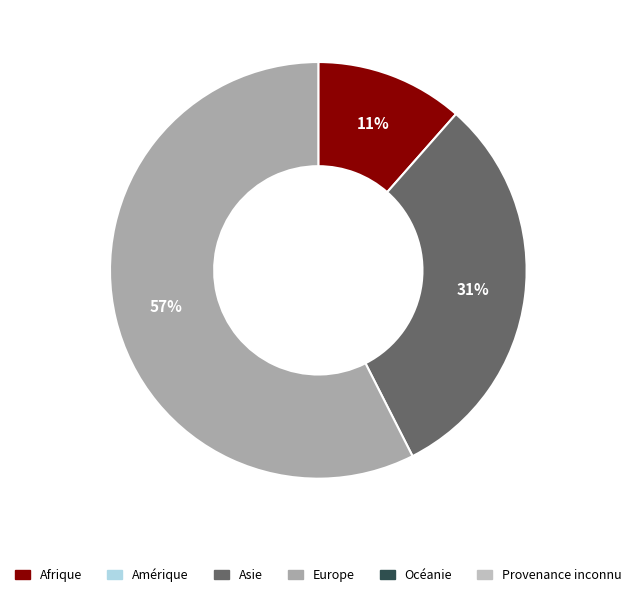

Count the number of slices in the pie.

3